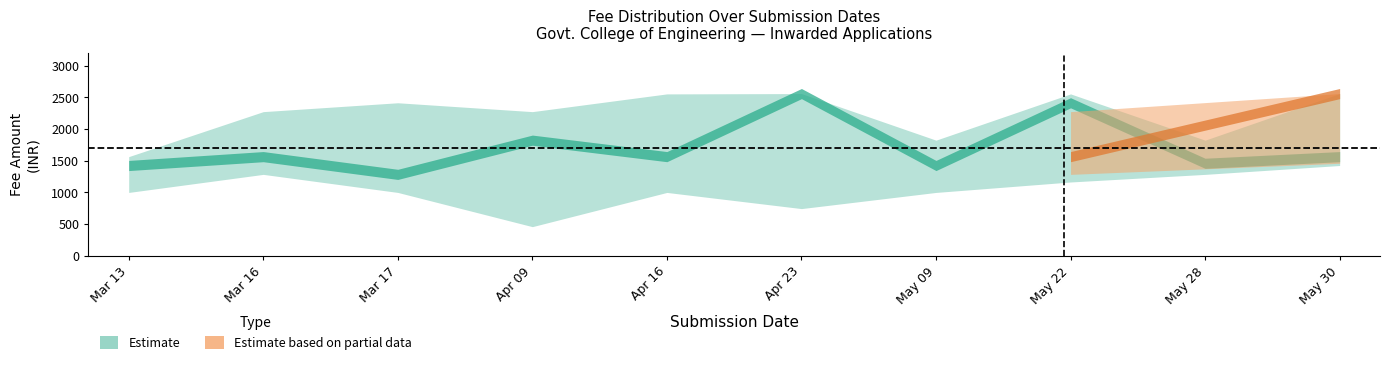

Does the chart have visible grid lines?

No